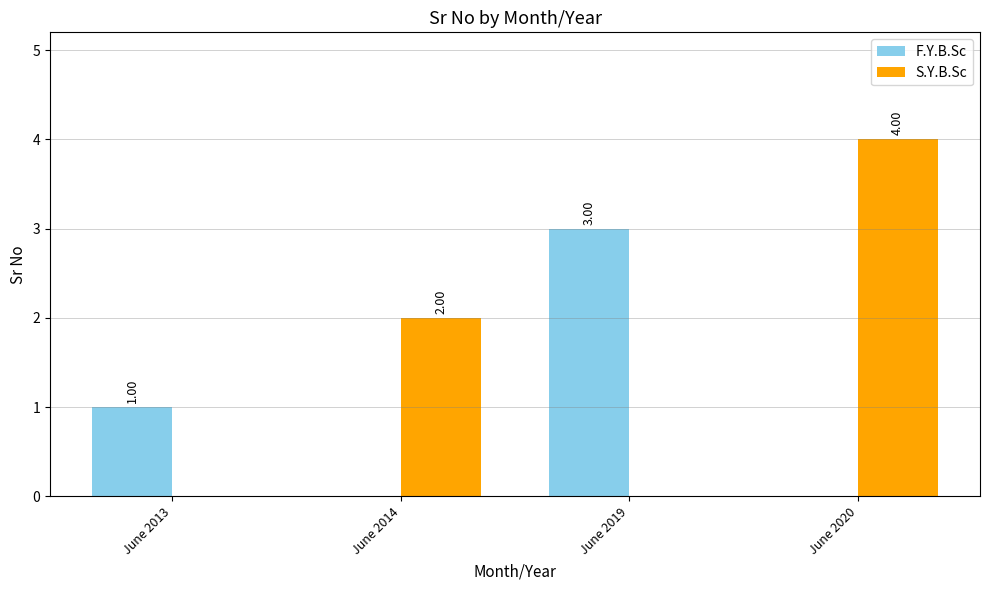

What is the sum of all S.Y.B.Sc values?

6